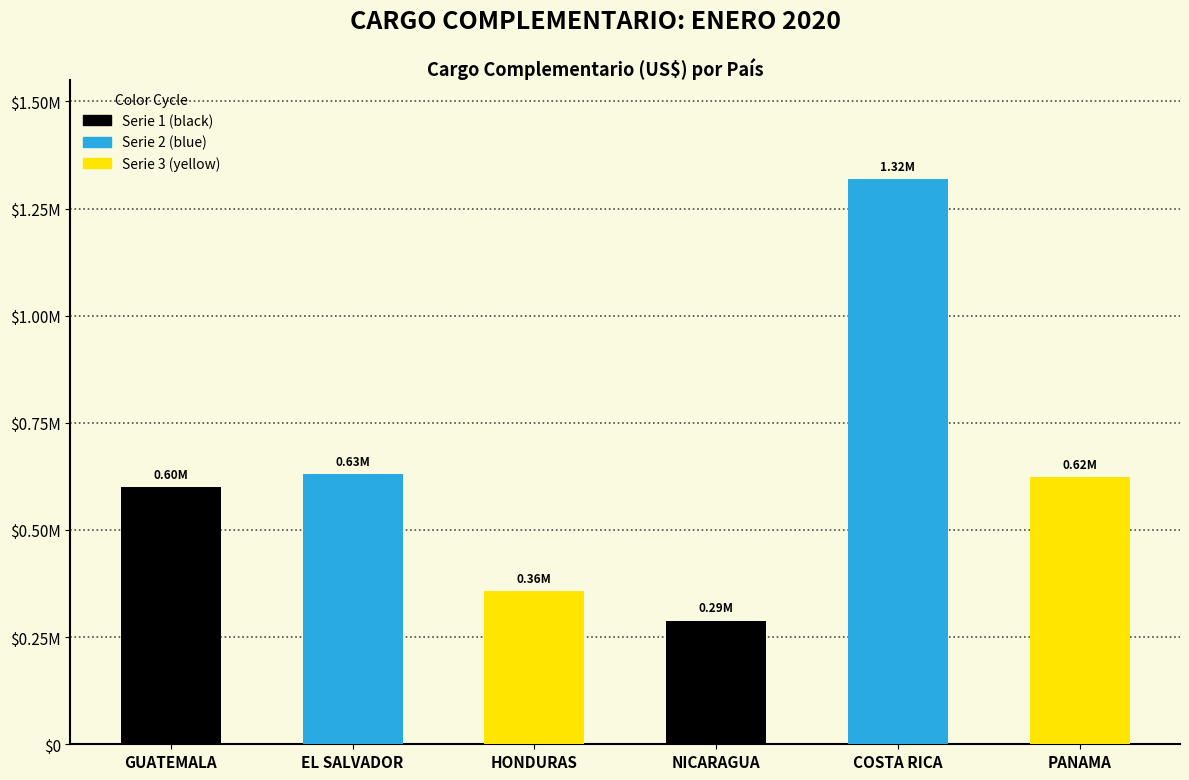

List the labels in order of value, largest first.

COSTA RICA, EL SALVADOR, PANAMA, GUATEMALA, HONDURAS, NICARAGUA